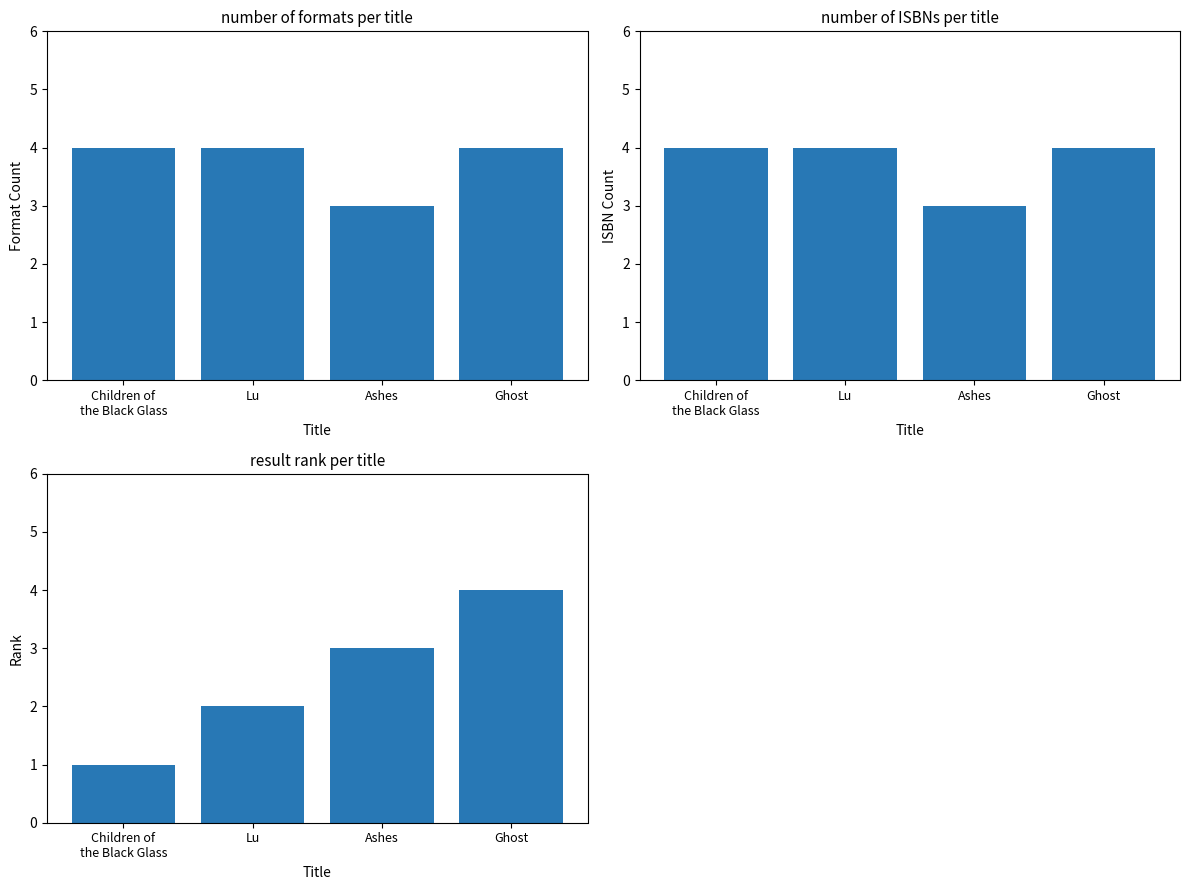

What is the maximum value for Number of Formats?

4